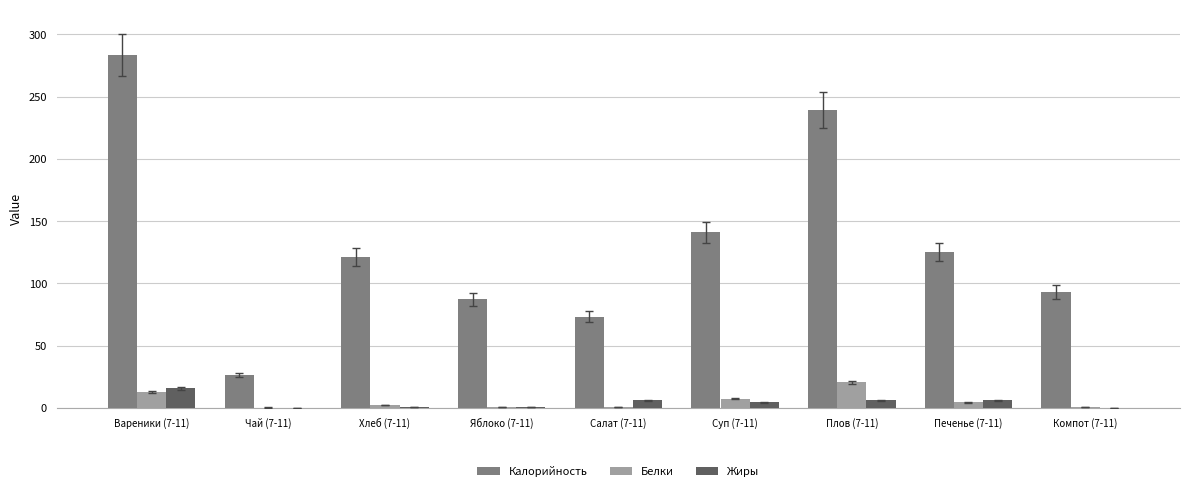

Which series changed the most between Яблоко (7-11) and Салат (7-11)?

Калорийность